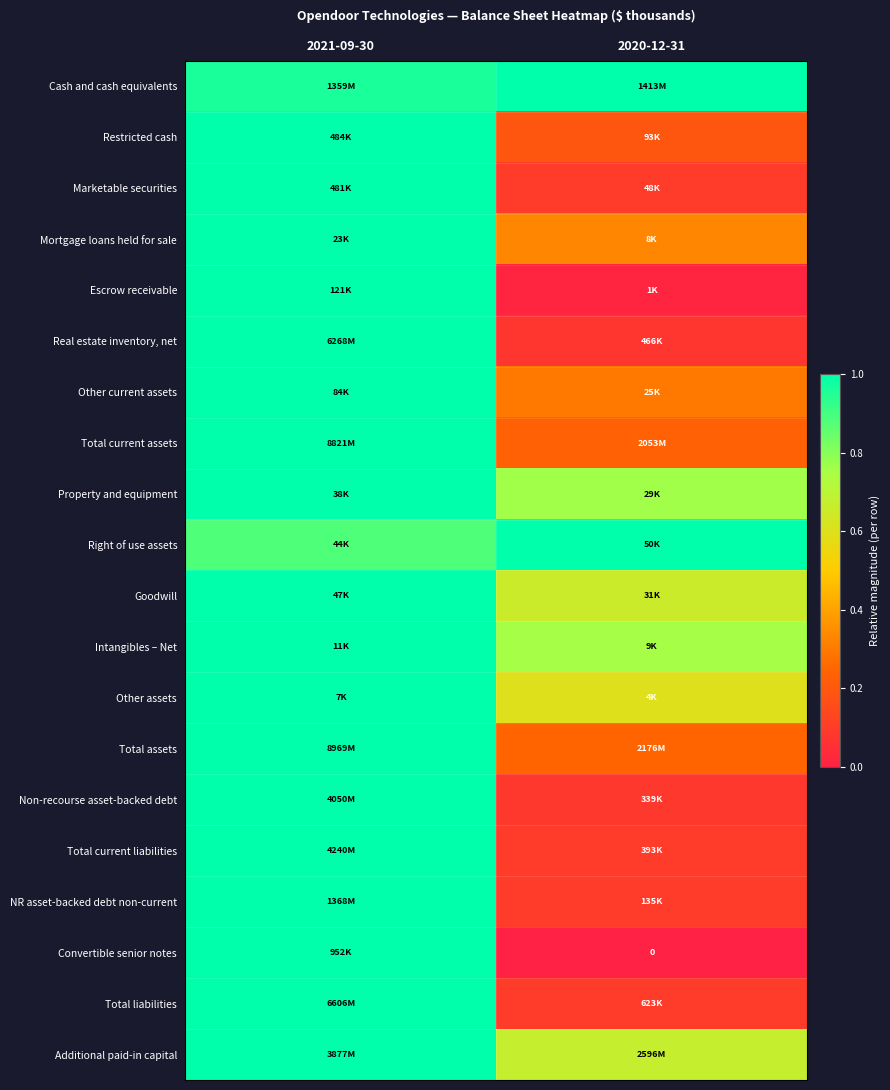

Where is Other assets nearest to the value 0?

2020-12-31